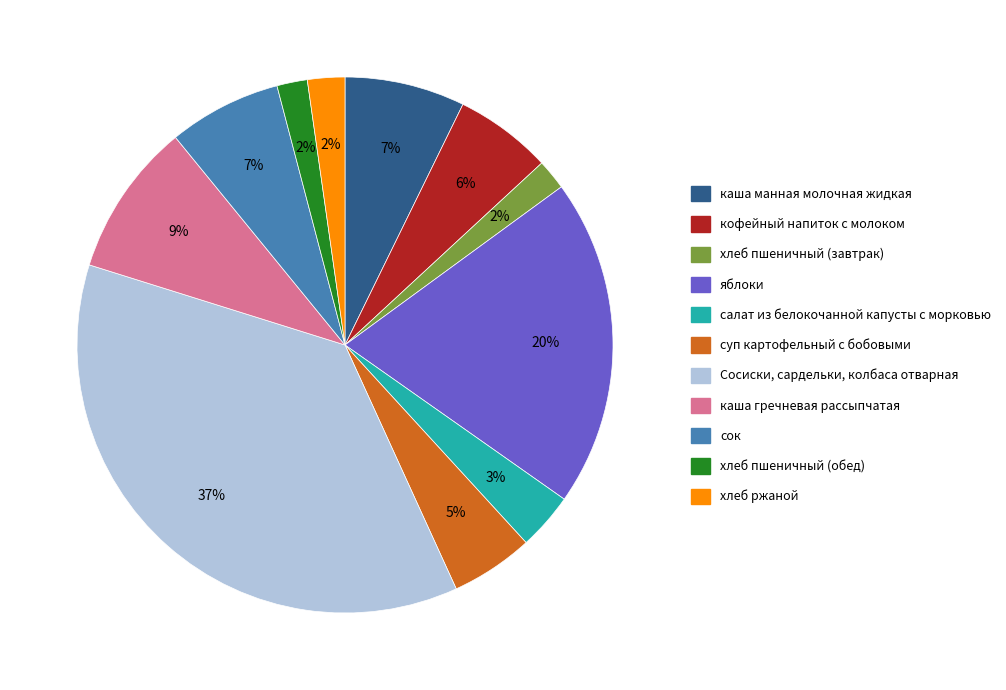

Does хлеб пшеничный (завтрак) account for over 50% of the chart?

No